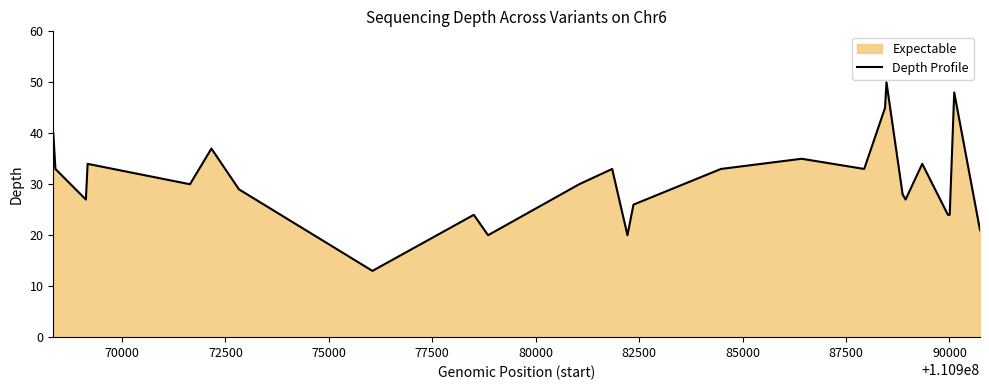

What is the smallest value displayed?

13